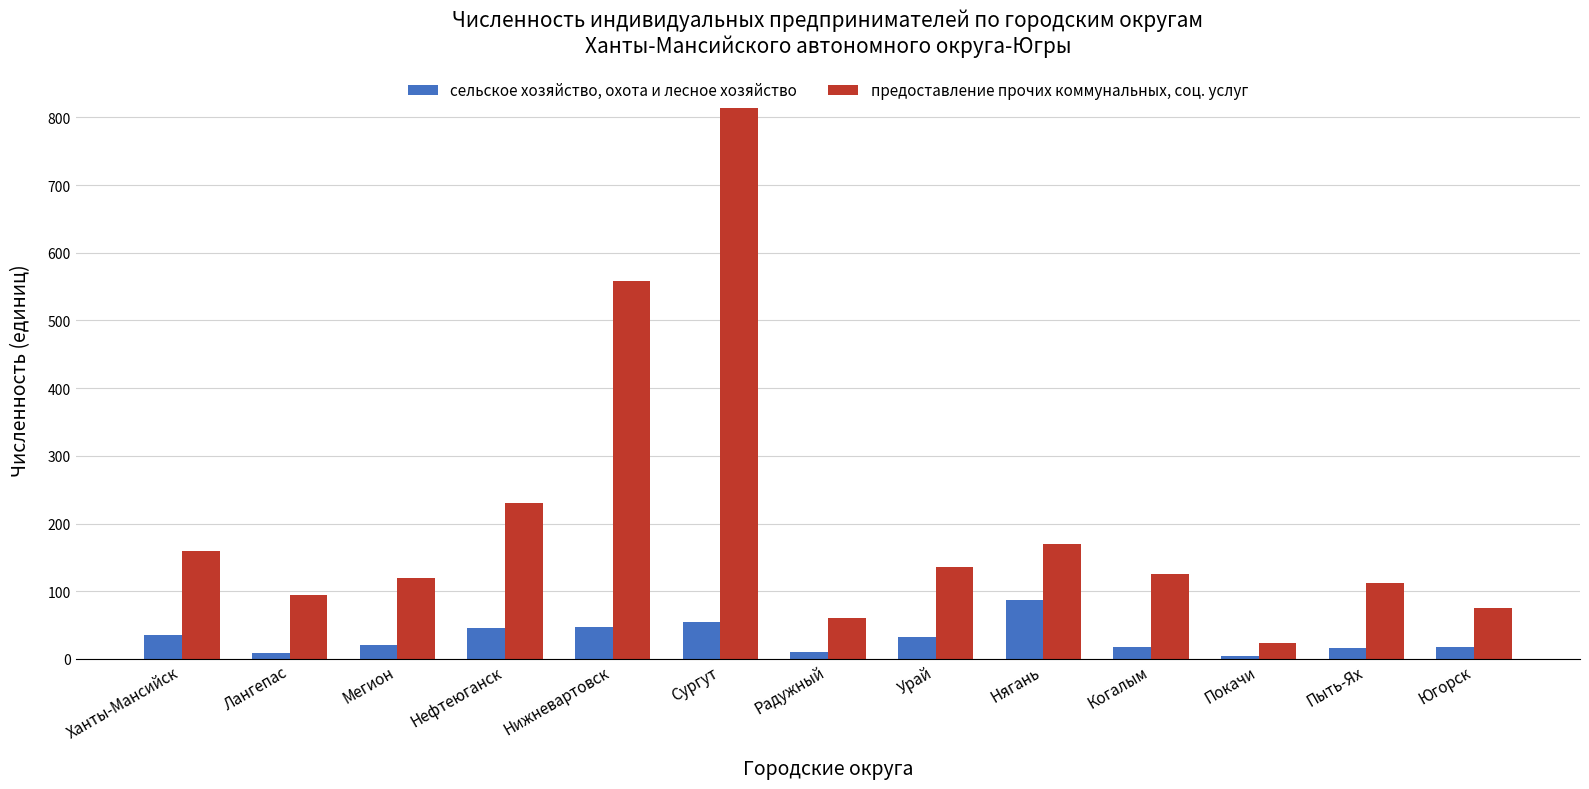

True or false: предоставление прочих коммунальных, соц. услуг has a value of 69 at Мегион.

False